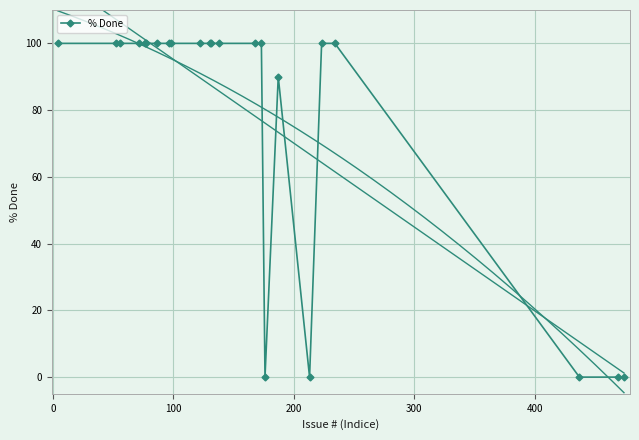

What is the value of the % Done point at the 4th from the left?

100